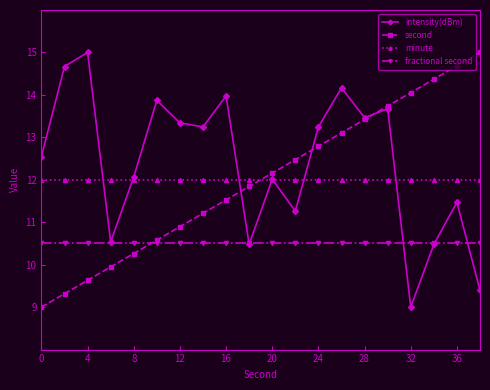

True or false: intensity(dBm) has more than 1 interior local peaks.

True